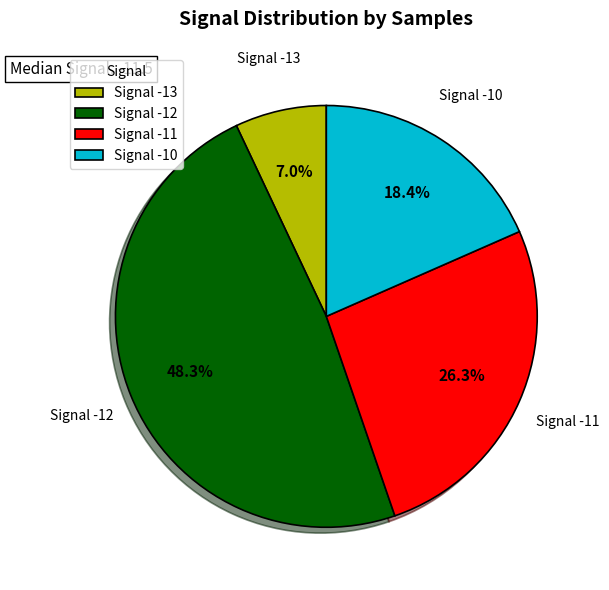

Is there a majority slice in this chart?

No